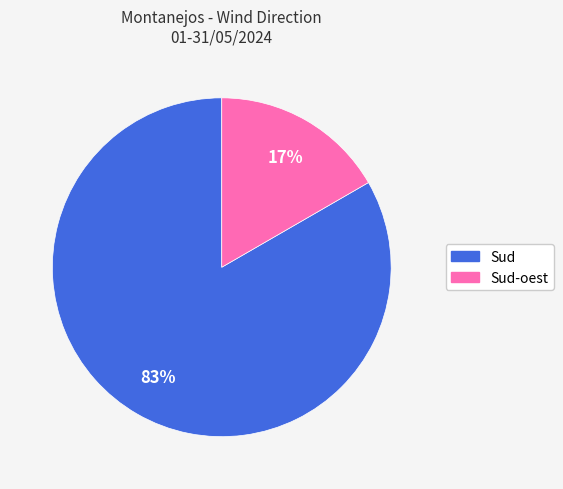

Is there a majority slice in this chart?

Yes